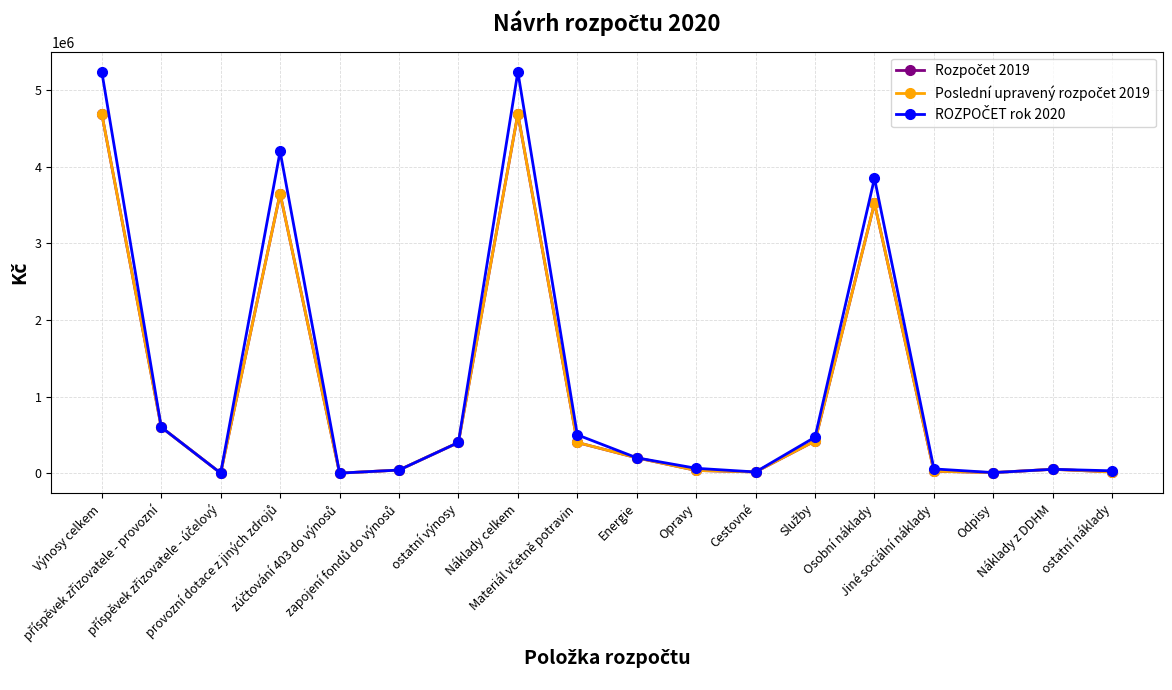

At how many categories does at least one series exceed 5217132?

2